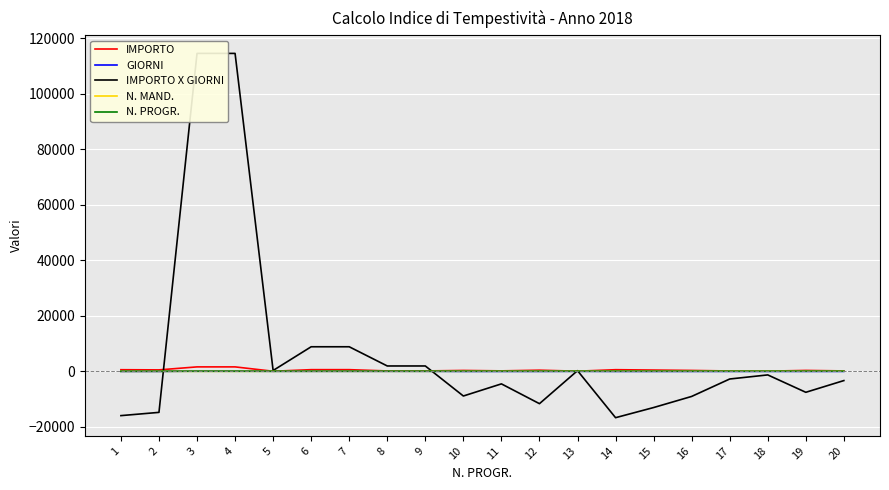

Where is the first local maximum for IMPORTO?

10